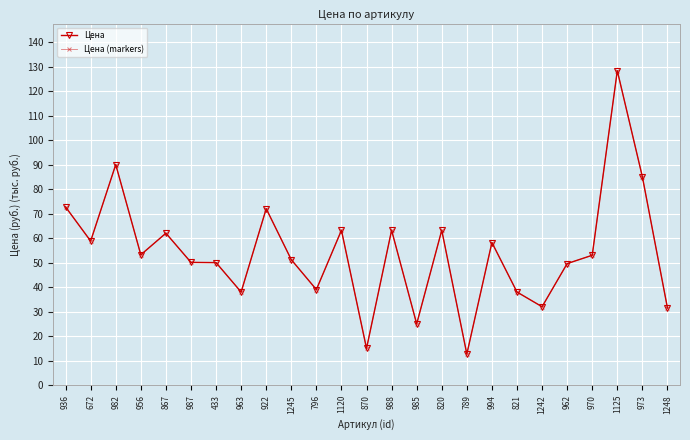

Which series changed the most between 820 and 962?

Цена